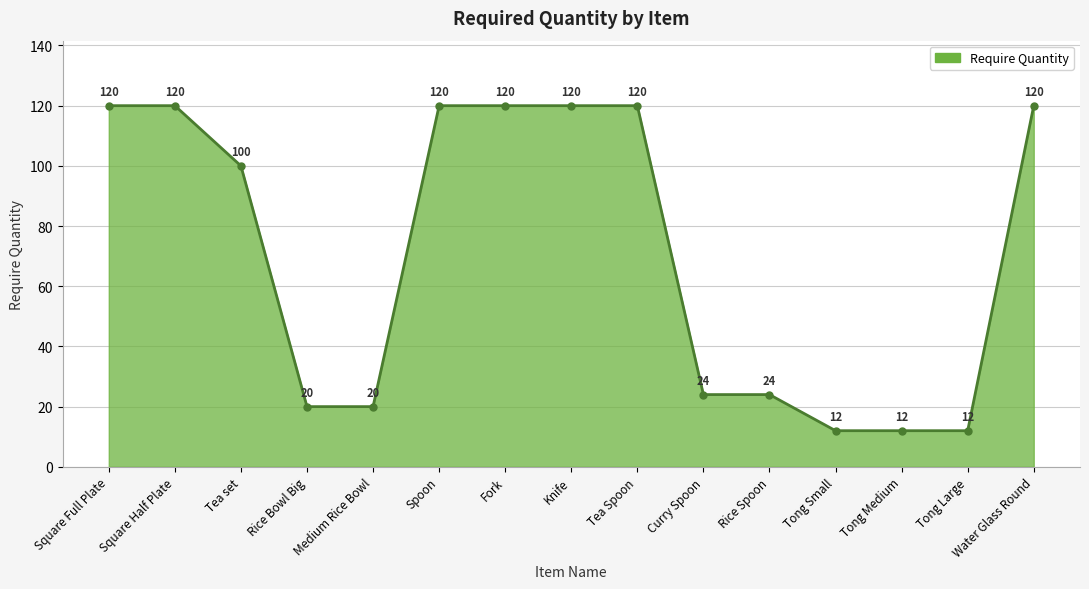

Which has a higher value, Rice Spoon or Square Full Plate?

Square Full Plate